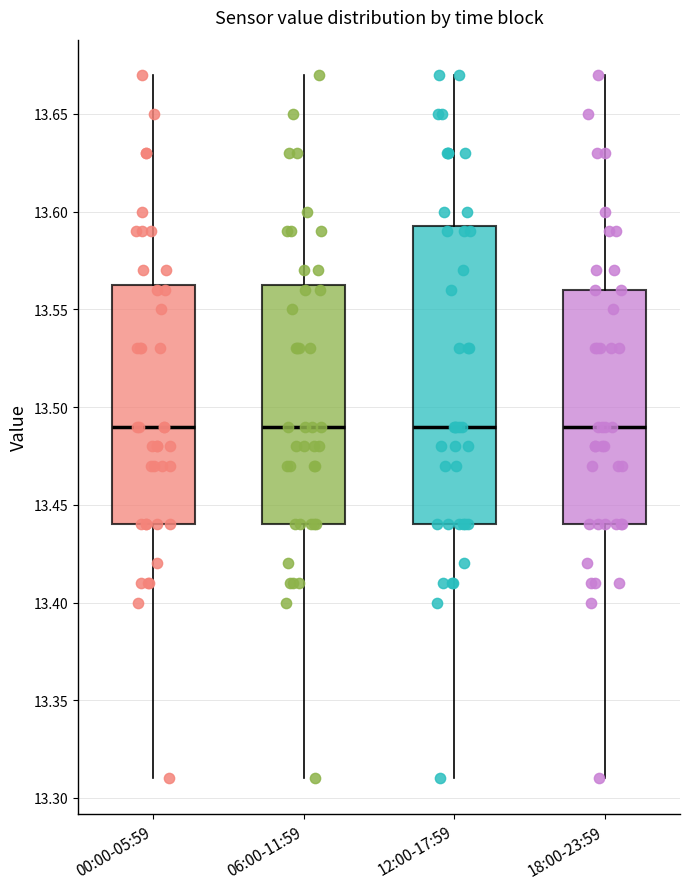

Reading left to right, transcribe this box plot: for each box, give where its median line is, the range the box spans, and where its two whiskers end, as read against the y-axis. The values are not printed on the chart, so give them approximately, as read against the axis.

00:00-05:59: median 13.490, box 13.440 to 13.565, whiskers 13.310 to 13.670
06:00-11:59: median 13.490, box 13.440 to 13.565, whiskers 13.310 to 13.670
12:00-17:59: median 13.490, box 13.440 to 13.595, whiskers 13.310 to 13.670
18:00-23:59: median 13.490, box 13.440 to 13.560, whiskers 13.310 to 13.670